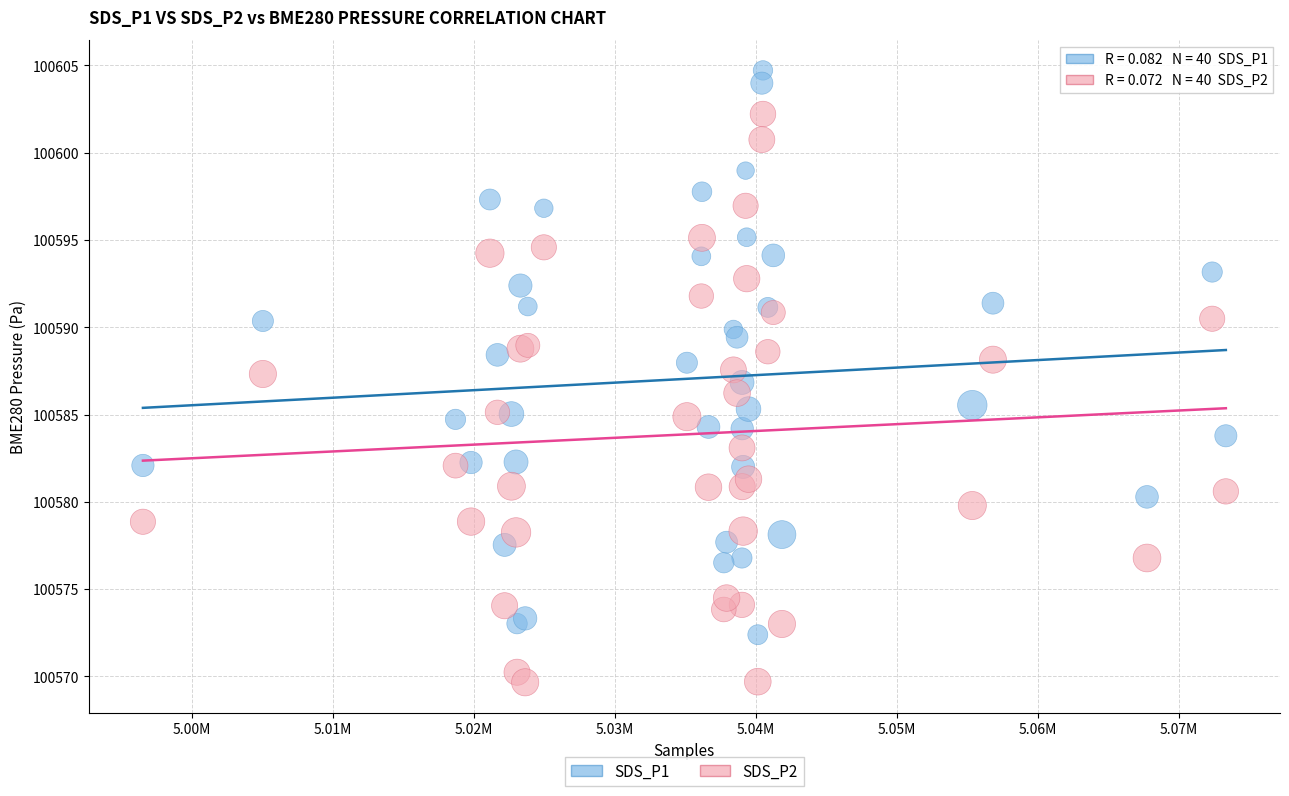

Which series reaches the maximum Y coordinate?

SDS_P1